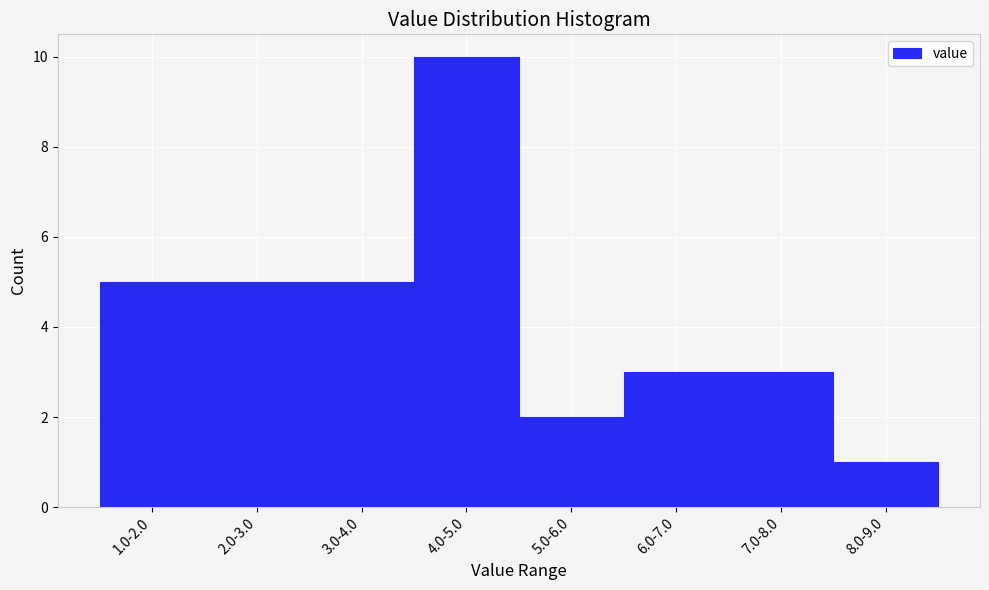

Reading left to right, what are all the values shown in this chart?

1.0-2.0=5	2.0-3.0=5	3.0-4.0=5	4.0-5.0=10	5.0-6.0=2	6.0-7.0=3	7.0-8.0=3	8.0-9.0=1